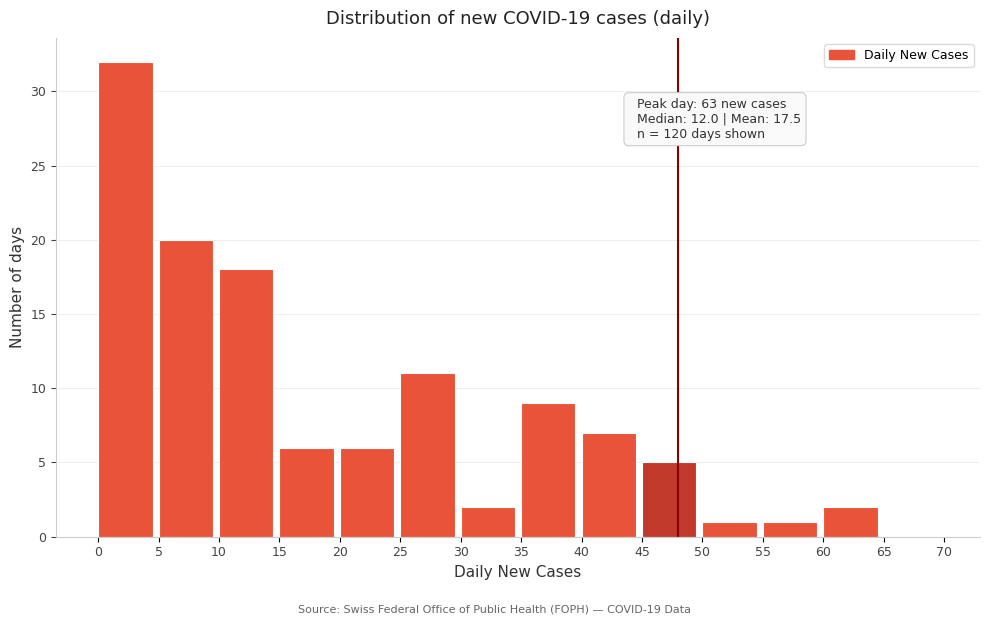

Over which range of the x-axis is the bar tallest?

0 to 5